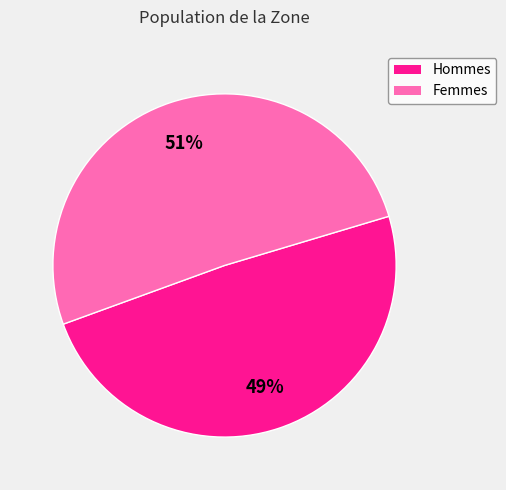

Is there any slice that represents more than half of the pie?

Yes